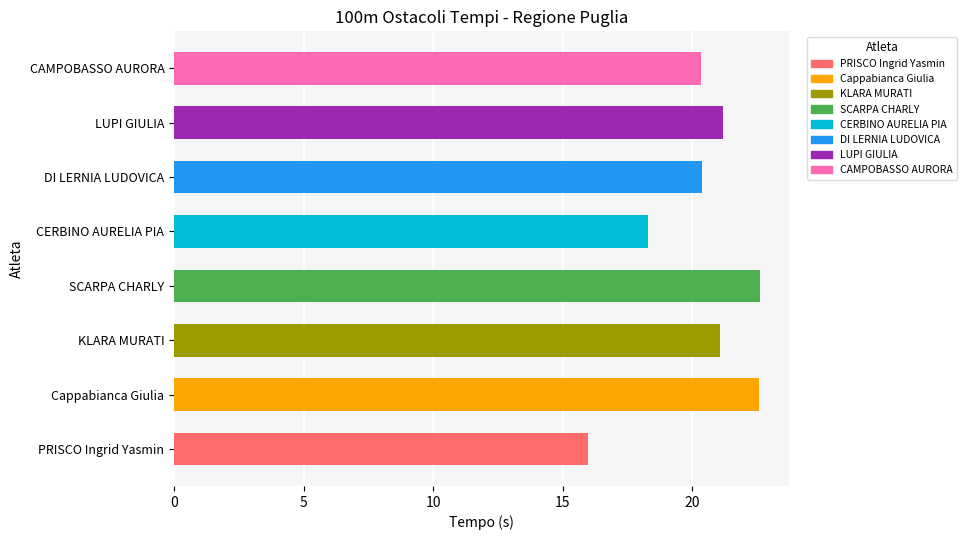

What is the difference between the maximum and second lowest values?

4.3